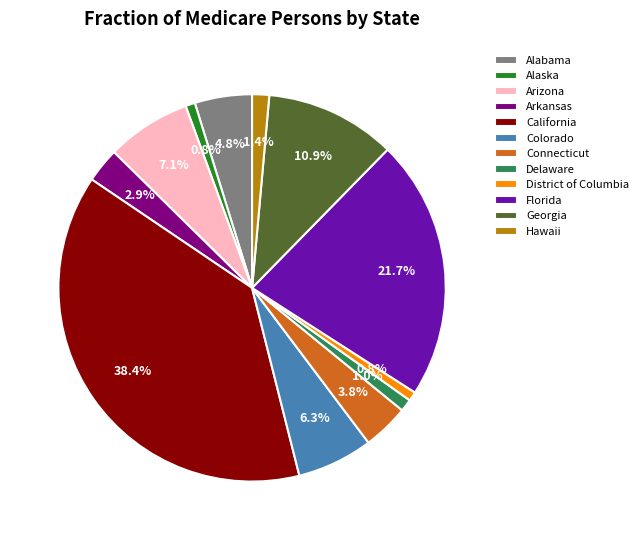

To the nearest percent, what is the combined percentage of Georgia and Arkansas?

14%